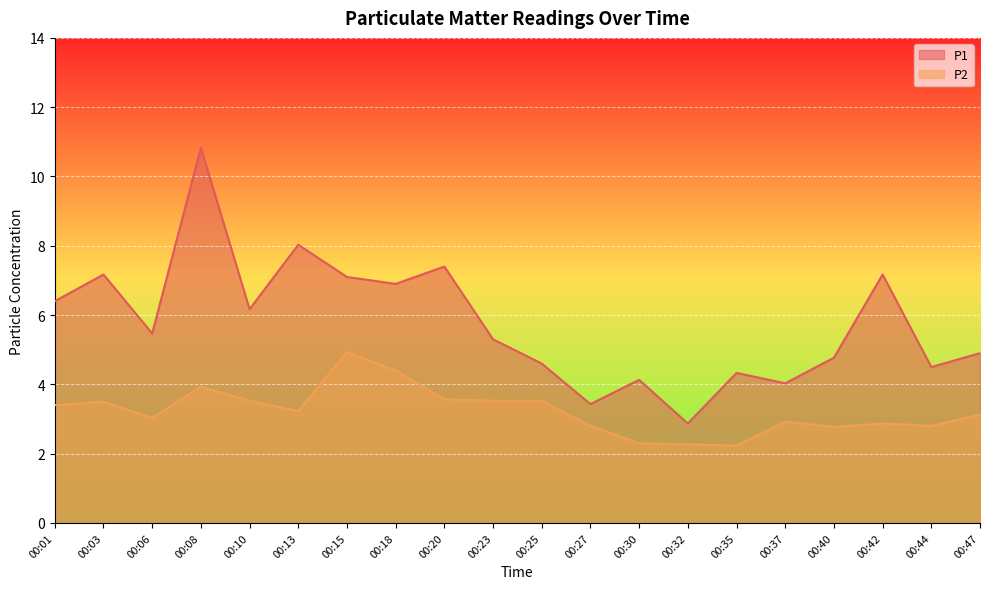

Which series has the largest range (max minus min)?

P1